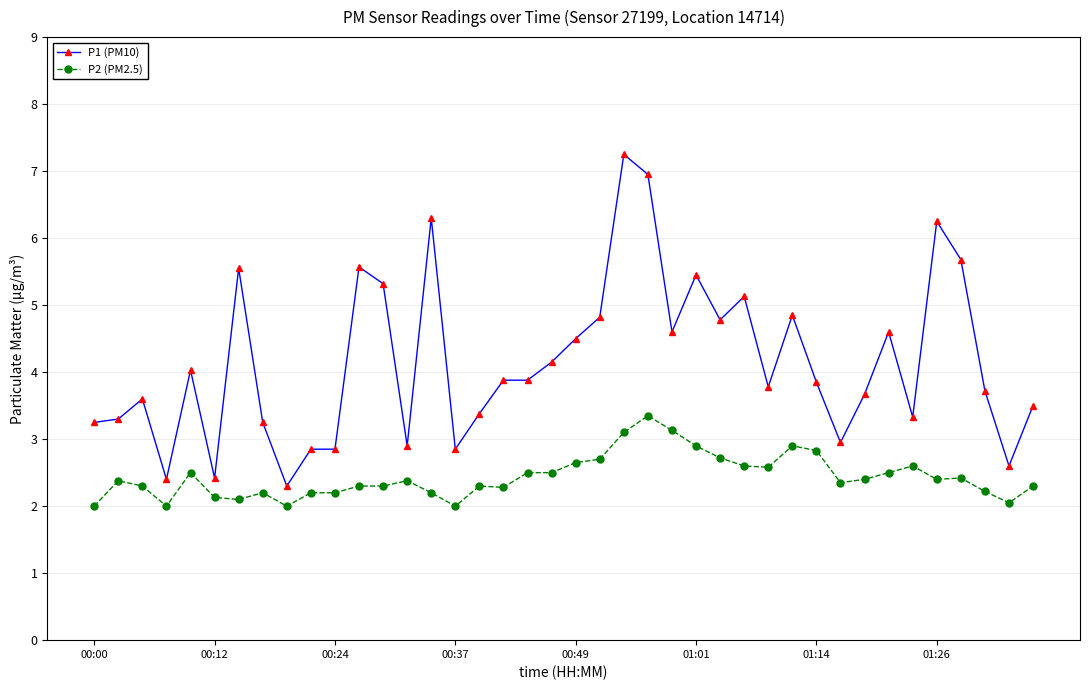

List the series in order of their overall mean, highest first.

P1 (PM10), P2 (PM2.5)